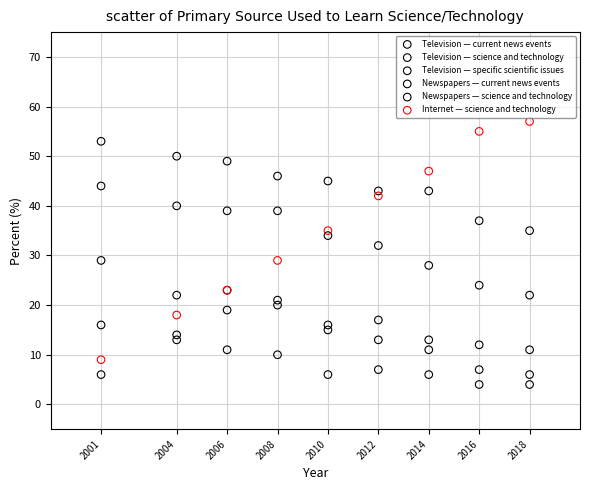

Which series contains the highest Y value?

Internet — science and technology